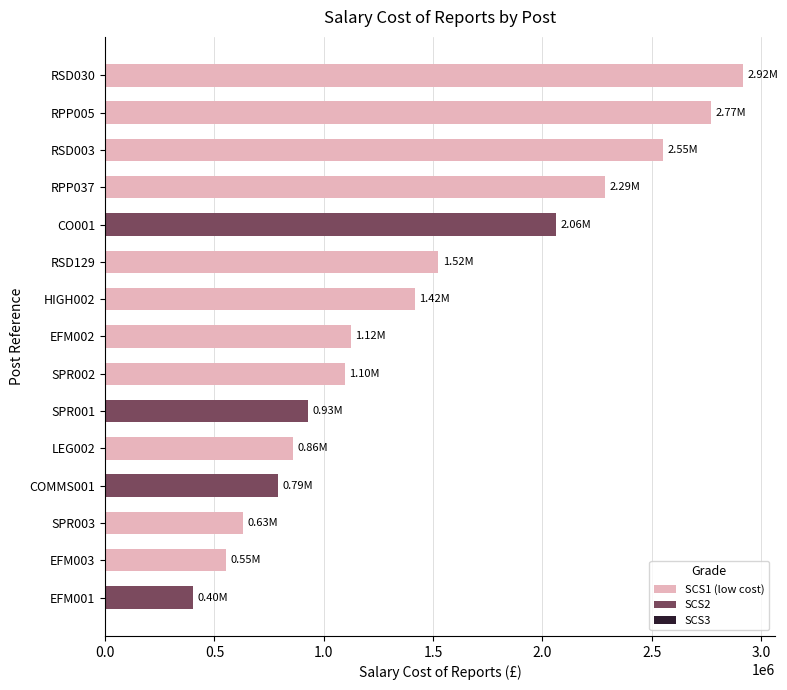

What is the average value?

1460826